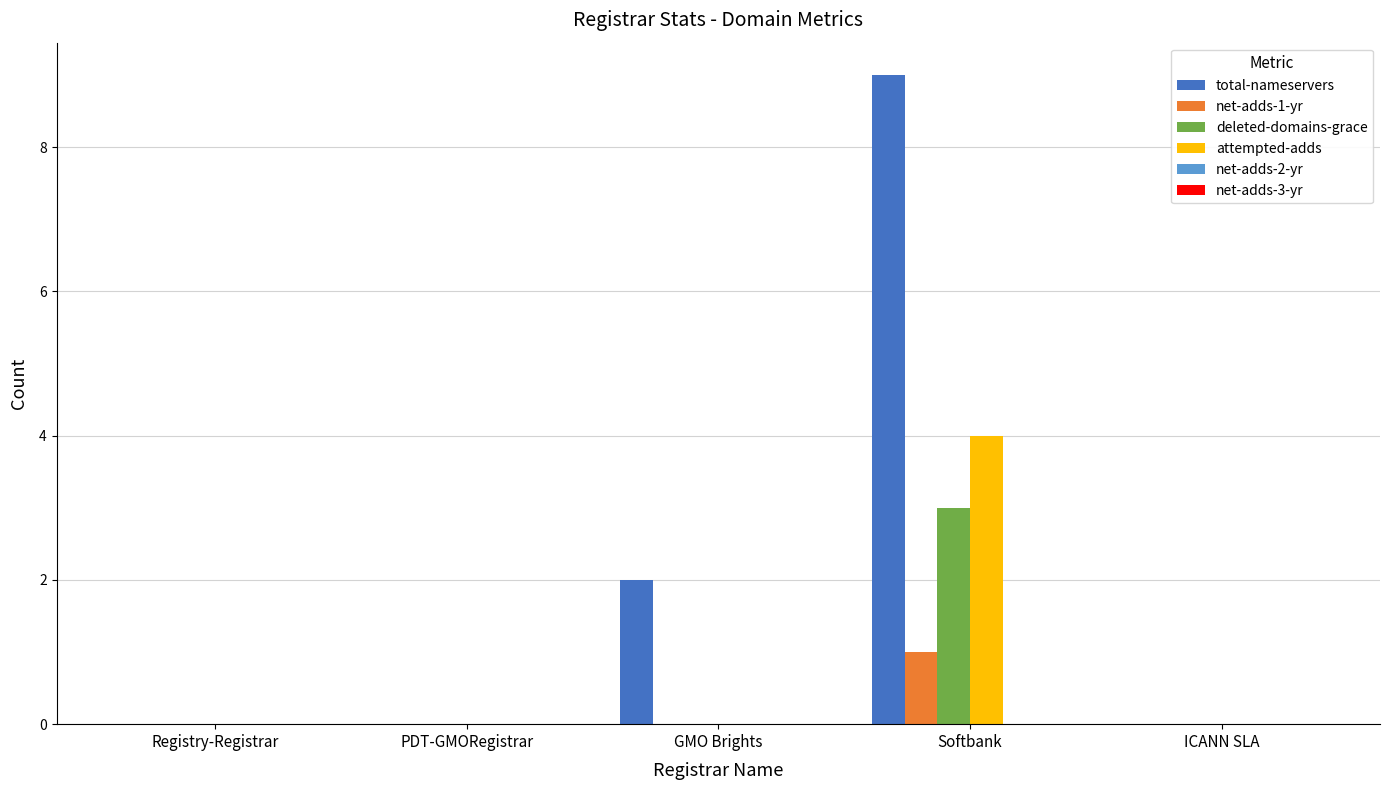

How many groups of bars are there?

5